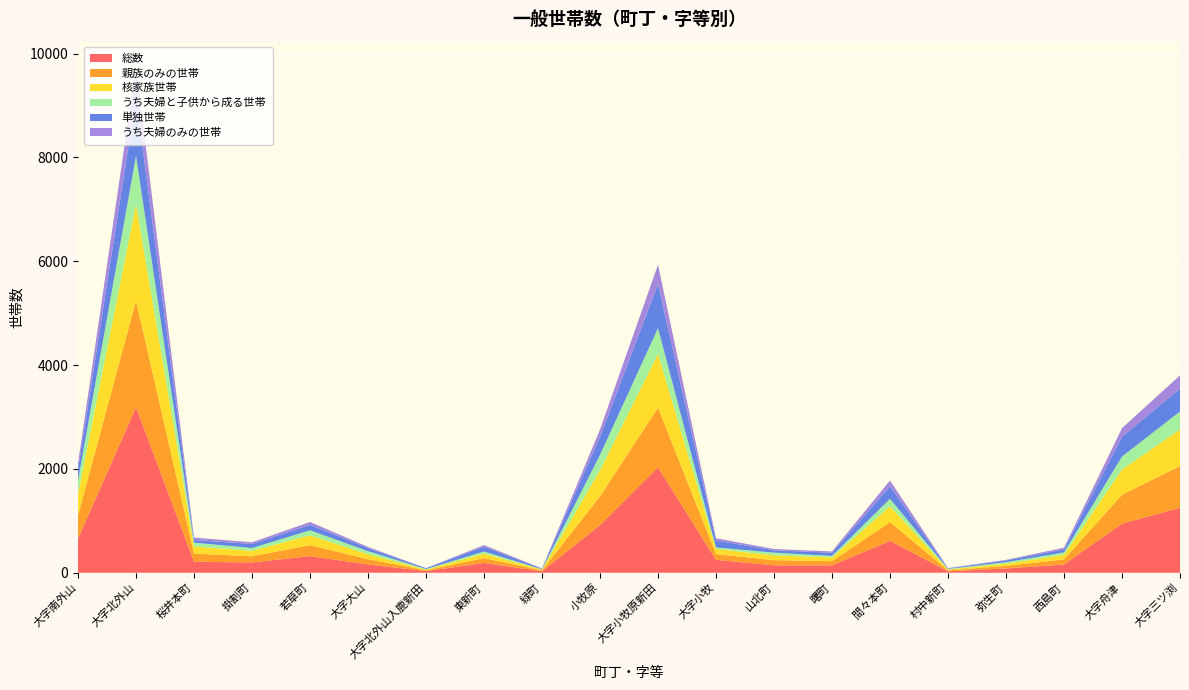

Reading left to right, transcribe all the data shown in this chart.

総数: 大字南外山=659	大字北外山=3188	桜井本町=211	掛割町=199	若草町=320	大字大山=161	大字北外山入鹿新田=31	東新町=189	緑町=28	小牧原=917	大字小牧原新田=2029	大字小牧=249	山北町=144	曙町=143	間々本町=614	村中新町=28	弥生町=83	西島町=159	大字舟津=946	大字三ツ渕=1250
親族のみの世帯: 大字南外山=445	大字北外山=2053	桜井本町=158	掛割町=118	若草町=211	大字大山=101	大字北外山入鹿新田=16	東新町=93	緑町=18	小牧原=556	大字小牧原新田=1151	大字小牧=110	山北町=99	曙町=80	間々本町=360	村中新町=18	弥生町=49	西島町=98	大字舟津=556	大字三ツ渕=806
核家族世帯: 大字南外山=415	大字北外山=1859	桜井本町=138	掛割町=106	若草町=190	大字大山=94	大字北外山入鹿新田=15	東新町=85	緑町=16	小牧原=503	大字小牧原新田=1037	大字小牧=99	山北町=92	曙町=72	間々本町=308	村中新町=18	弥生町=44	西島町=88	大字舟津=486	大字三ツ渕=705
うち夫婦と子供から成る世帯: 大字南外山=261	大字北外山=933	桜井本町=73	掛割町=54	若草町=97	大字大山=61	大字北外山入鹿新田=10	東新町=42	緑町=6	小牧原=294	大字小牧原新田=495	大字小牧=30	山北町=53	曙町=30	間々本町=142	村中新町=10	弥生町=28	西島町=47	大字舟津=251	大字三ツ渕=345
単独世帯: 大字南外山=208	大字北外山=1114	桜井本町=51	掛割町=78	若草町=104	大字大山=59	大字北外山入鹿新田=15	東新町=94	緑町=10	小牧原=347	大字小牧原新田=847	大字小牧=135	山北町=44	曙町=61	間々本町=240	村中新町=10	弥生町=34	西島町=58	大字舟津=383	大字三ツ渕=441
うち夫婦のみの世帯: 大字南外山=123	大字北外山=595	桜井本町=47	掛割町=32	若草町=56	大字大山=22	大字北外山入鹿新田=3	東新町=29	緑町=7	小牧原=142	大字小牧原新田=374	大字小牧=42	山北町=26	曙町=25	間々本町=114	村中新町=7	弥生町=10	西島町=33	大字舟津=164	大字三ツ渕=255